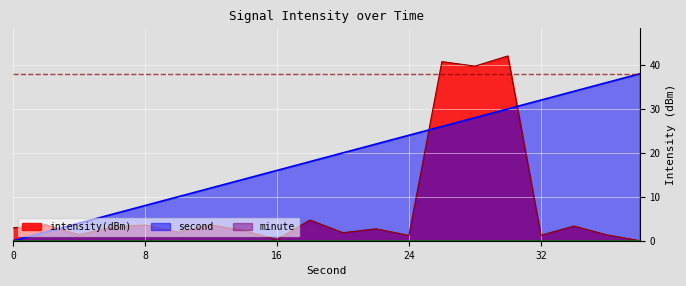

True or false: second has a value of 0.0 at 0.

True